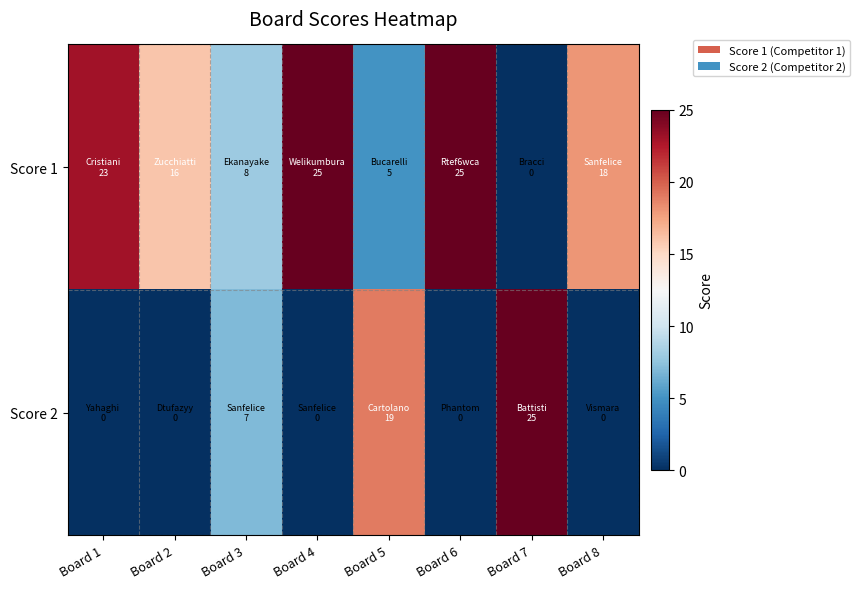

How many categories are shown in the chart?

8